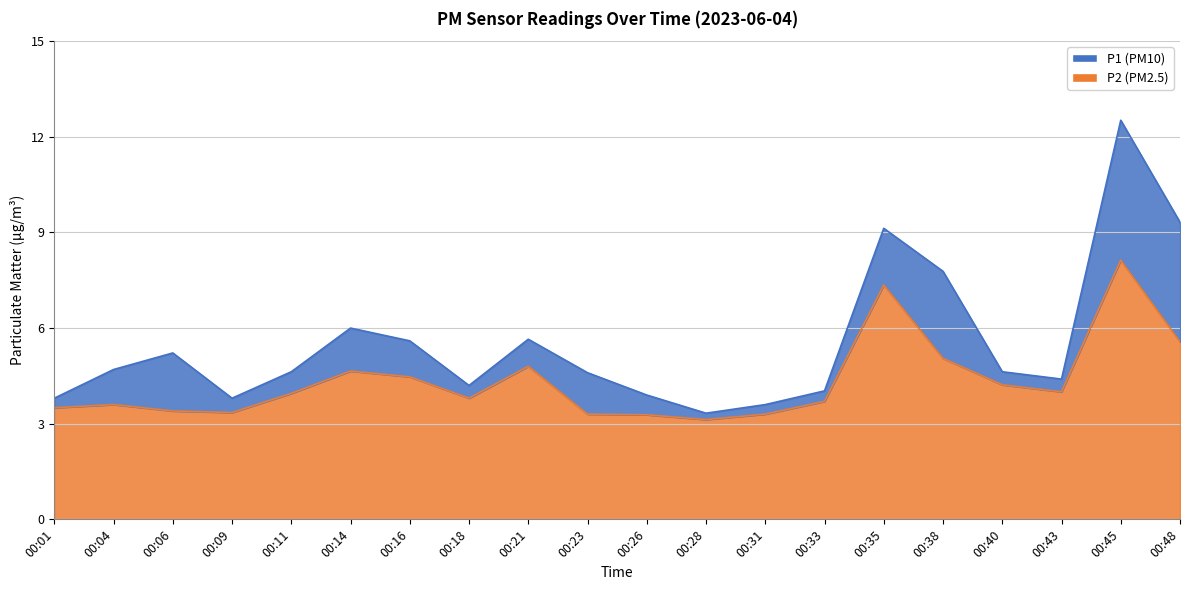

What is the difference between the maximum and minimum values in the P2 series?

5.0